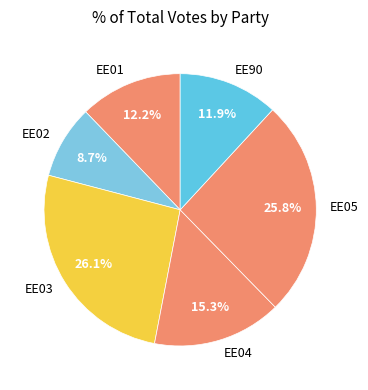

To the nearest percent, what percentage of the pie is EE02?

9%